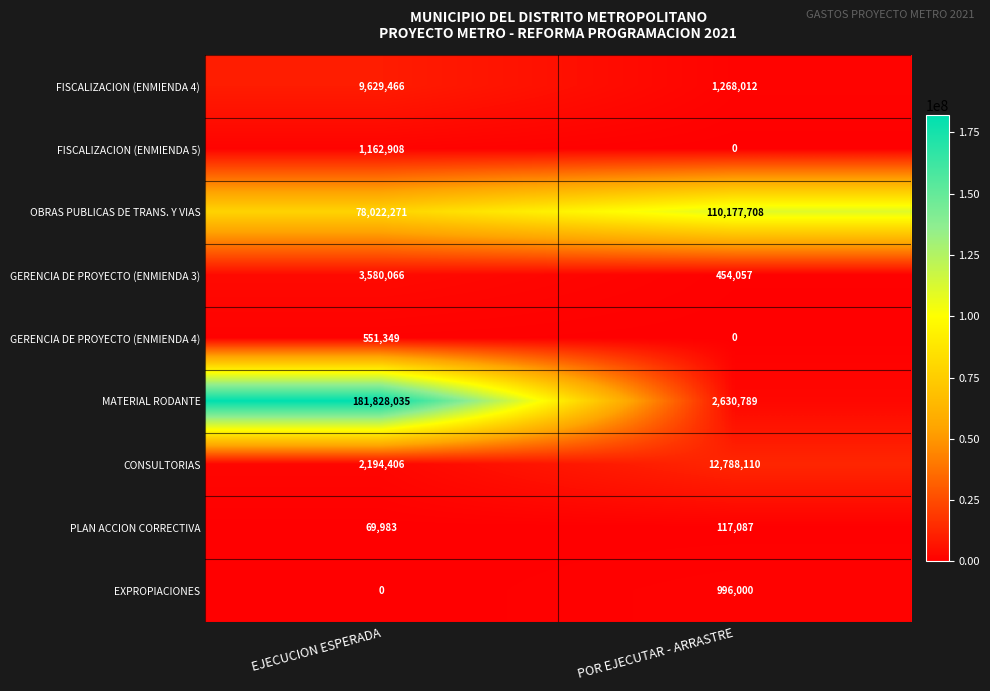

What is the average value of the GERENCIA DE PROYECTO (ENMIENDA 3) series?

2017062